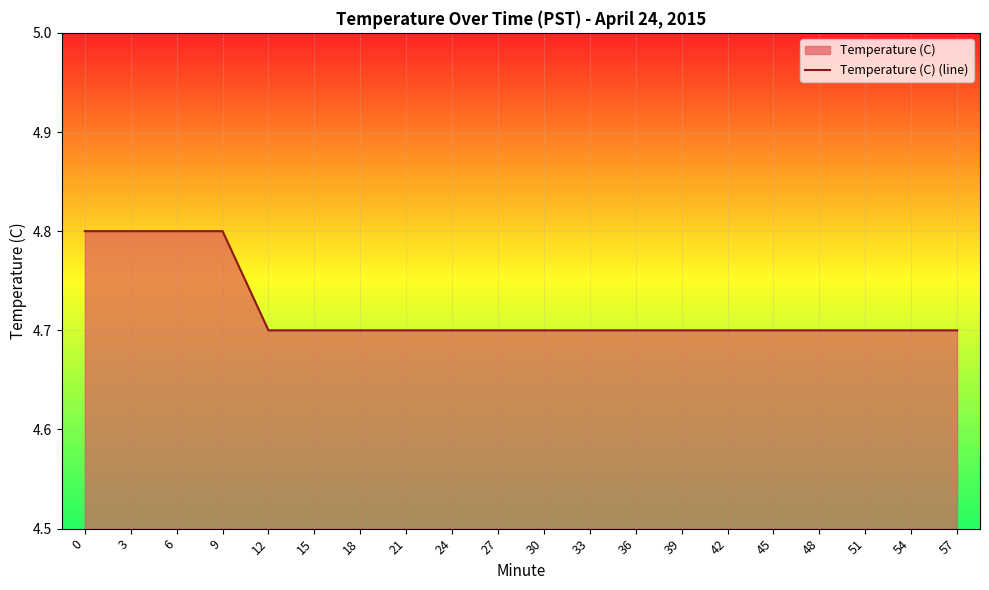

What is the maximum value shown in the chart?

4.8